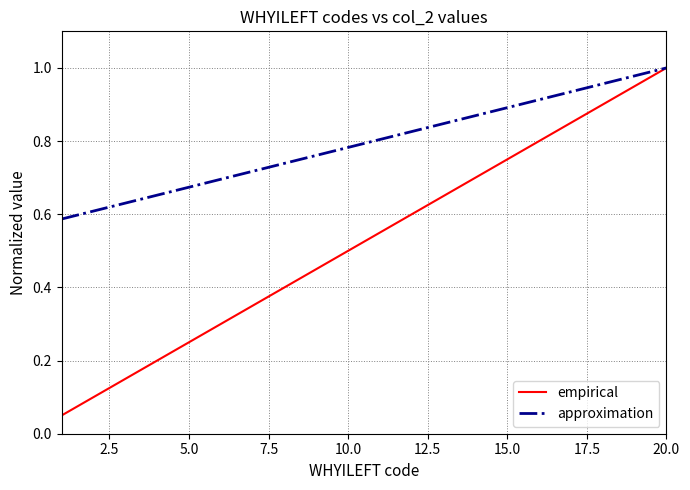

At how many categories does at least one series exceed 0?

20